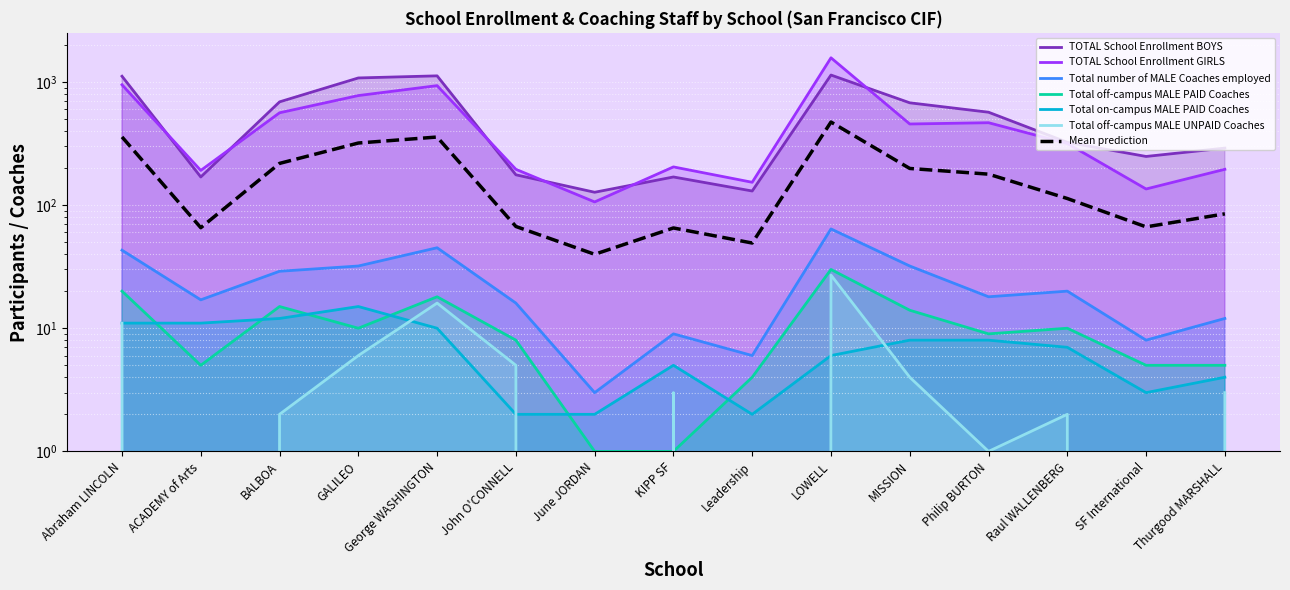

In Total on-campus MALE PAID Coaches, how many points are higher than both neighbors (excluding endpoints)?

2